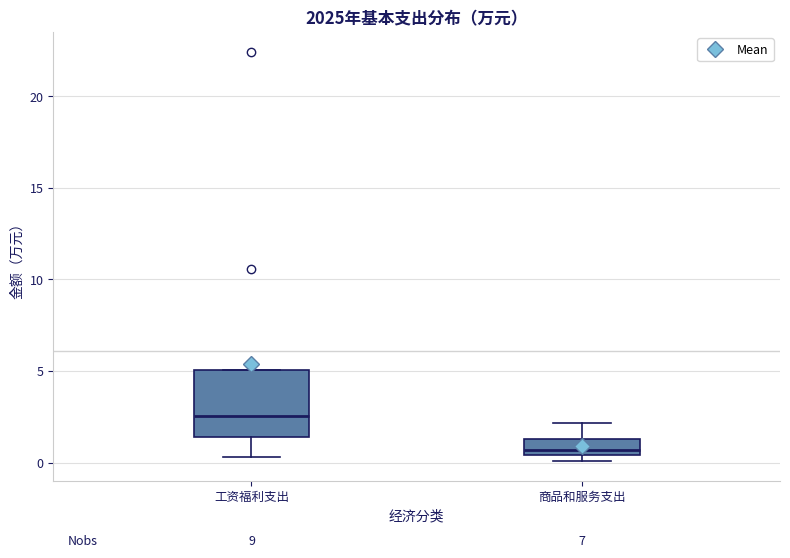

Reading left to right, read every box against the y-axis: the position of its median line, the range the box covers, and the ends of its whiskers. The values are not printed on the chart, so give them approximately, as read against the axis.

工资福利支出: median 2.5, box 1.5 to 5.0, whiskers 0.5 to 5.0
商品和服务支出: median 0.5 (just above the box's lower edge), box 0.5 to 1.5, whiskers 0.0 to 2.0